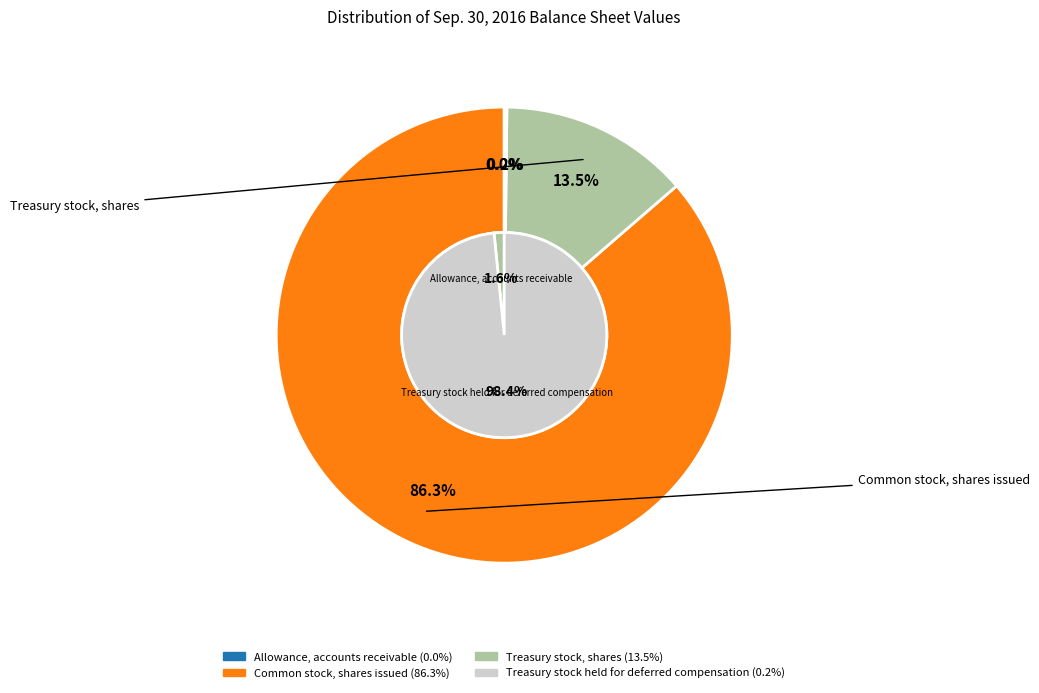

The Common stock, shares issued slice represents 94% of the pie. True or false?

False